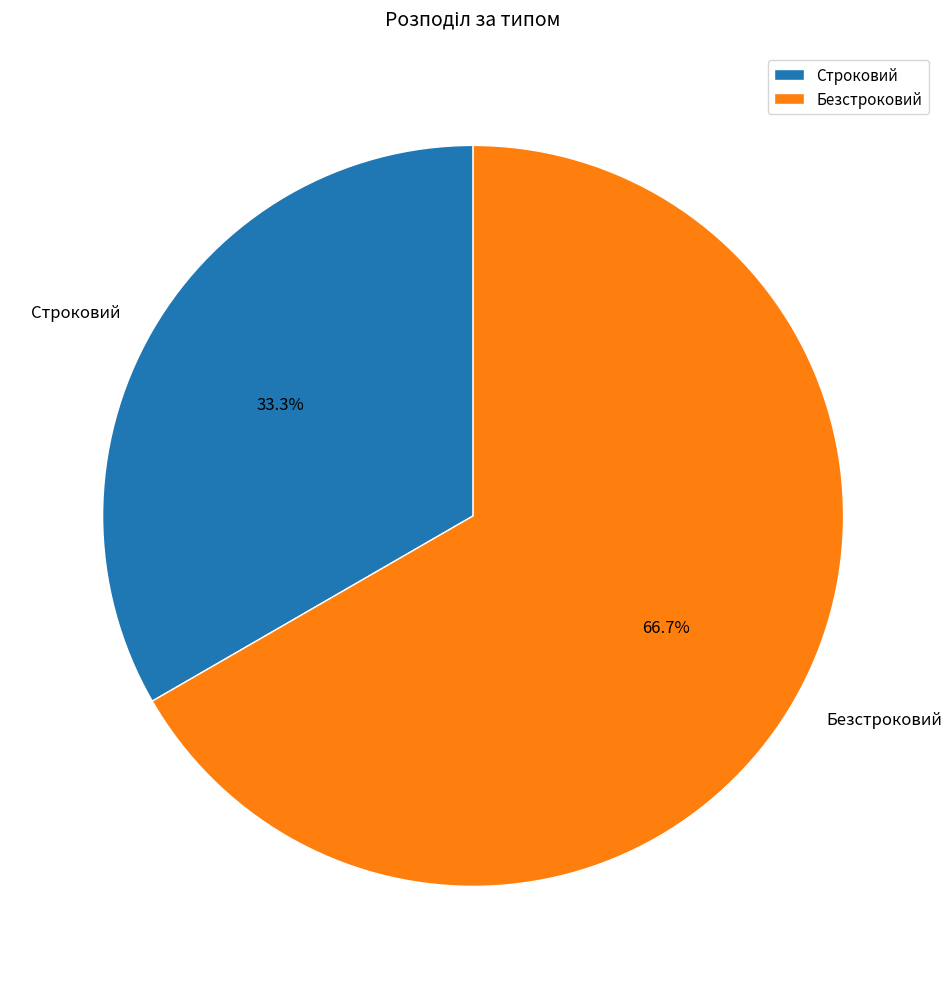

Which has a higher value, Строковий or Безстроковий?

Безстроковий